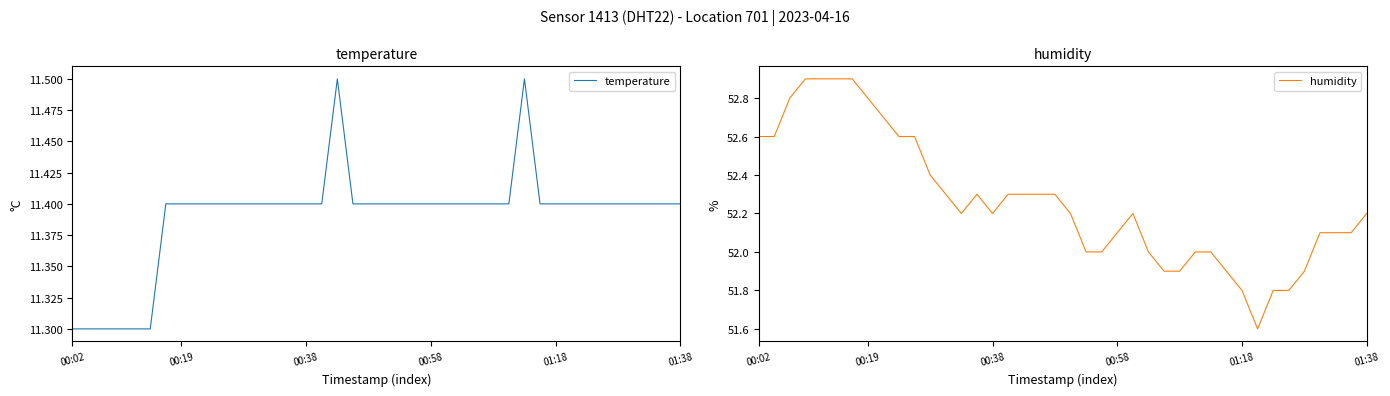

List the labels in order of temperature value, smallest first.

00:02, 00:19, 00:38, 00:58, 01:18, 01:38, 6, 7, 8, 9, 10, 11, 12, 13, 14, 15, 16, 18, 19, 20, 21, 22, 23, 24, 25, 26, 27, 28, 30, 31, 32, 33, 34, 35, 36, 37, 38, 39, 17, 29